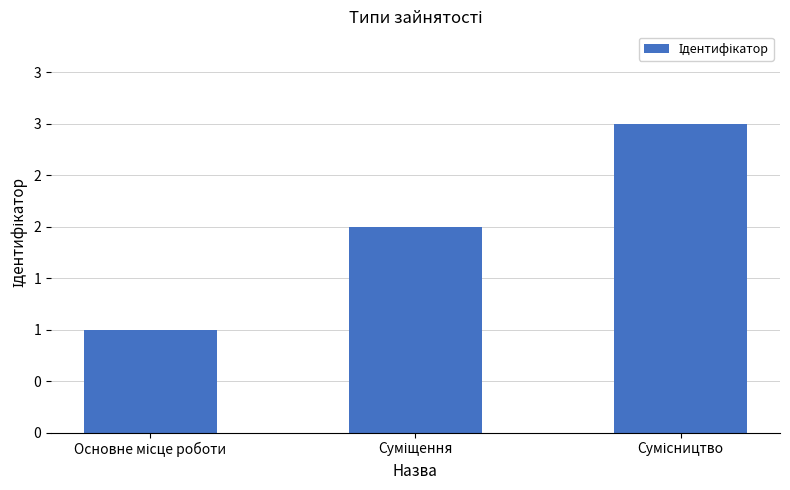

What is the minimum value shown in the chart?

1